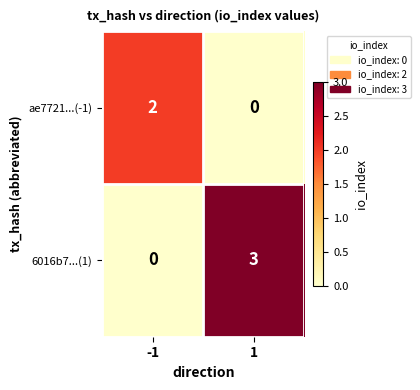

The ae7721...(-1) series shows 1 at -1. True or false?

False